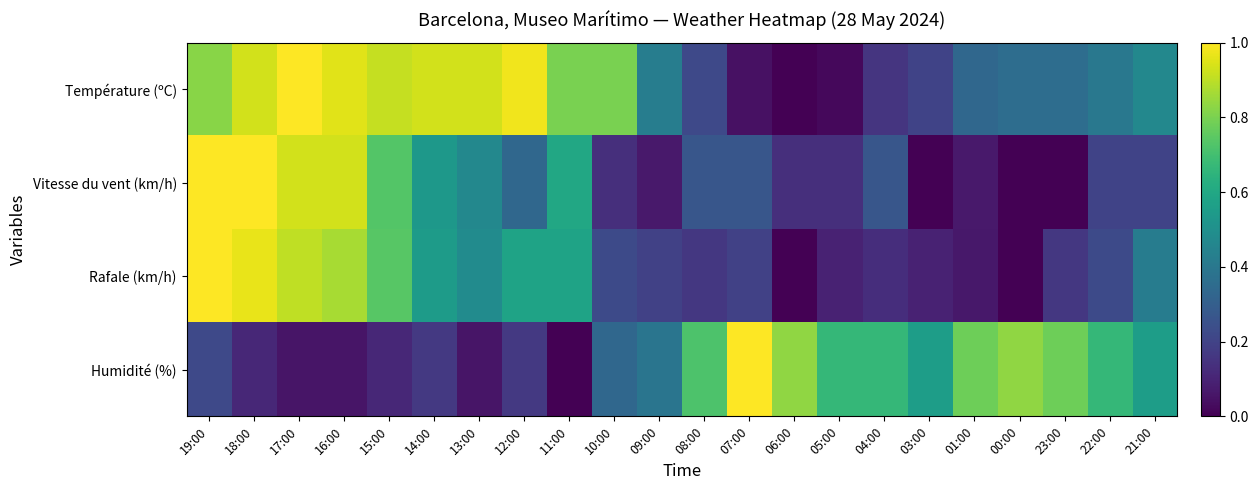

At how many categories does at least one series exceed 0?

22